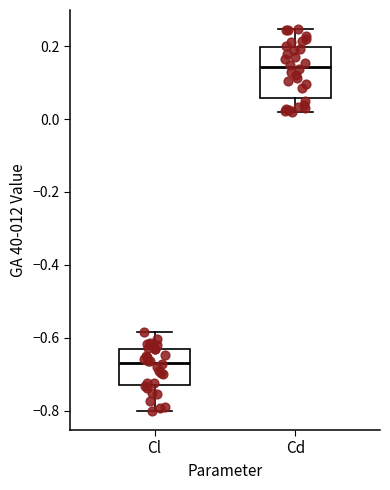

Reading left to right, transcribe this box plot: for each box, give where its median line is, the range the box spans, and where its two whiskers end, as read against the y-axis. The values are not printed on the chart, so give them approximately, as read against the axis.

Cl: median -0.66, box -0.72 to -0.64, whiskers -0.80 to -0.58
Cd: median 0.14, box 0.06 to 0.20, whiskers 0.02 to 0.24